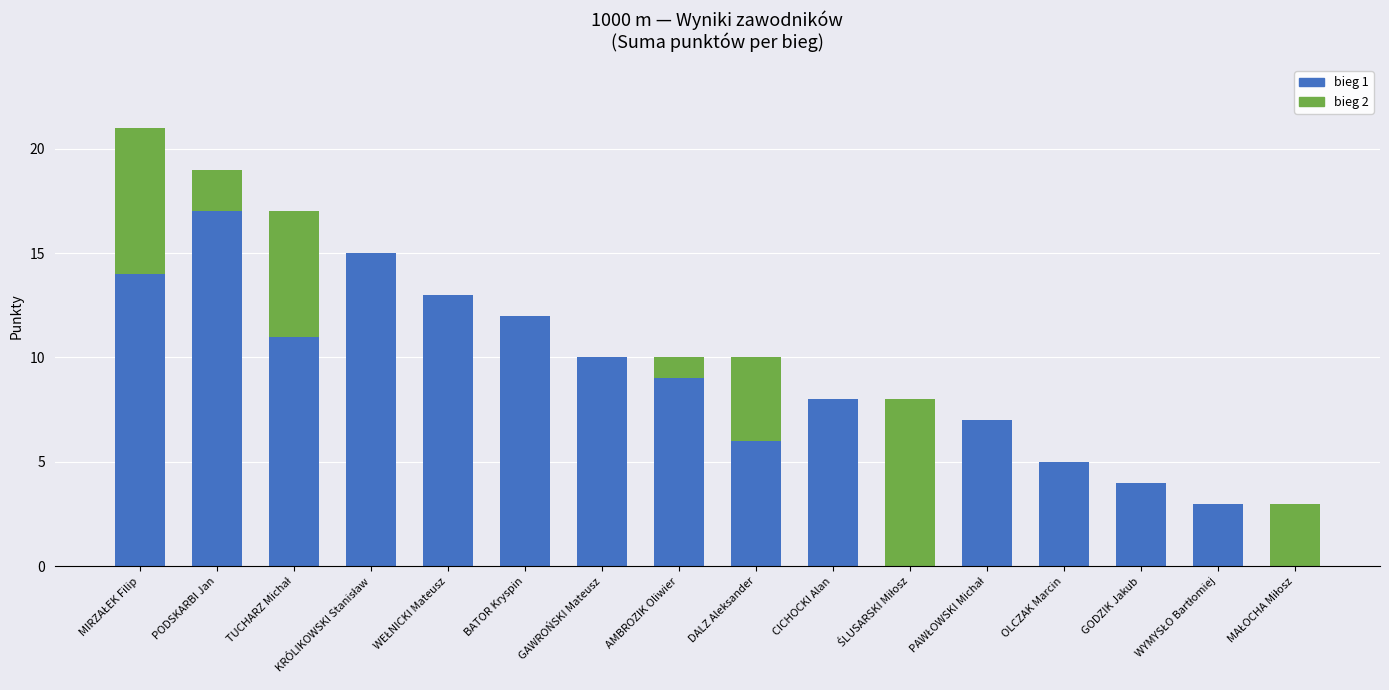

At which label does bieg 1 reach its peak?

PODSKARBI Jan